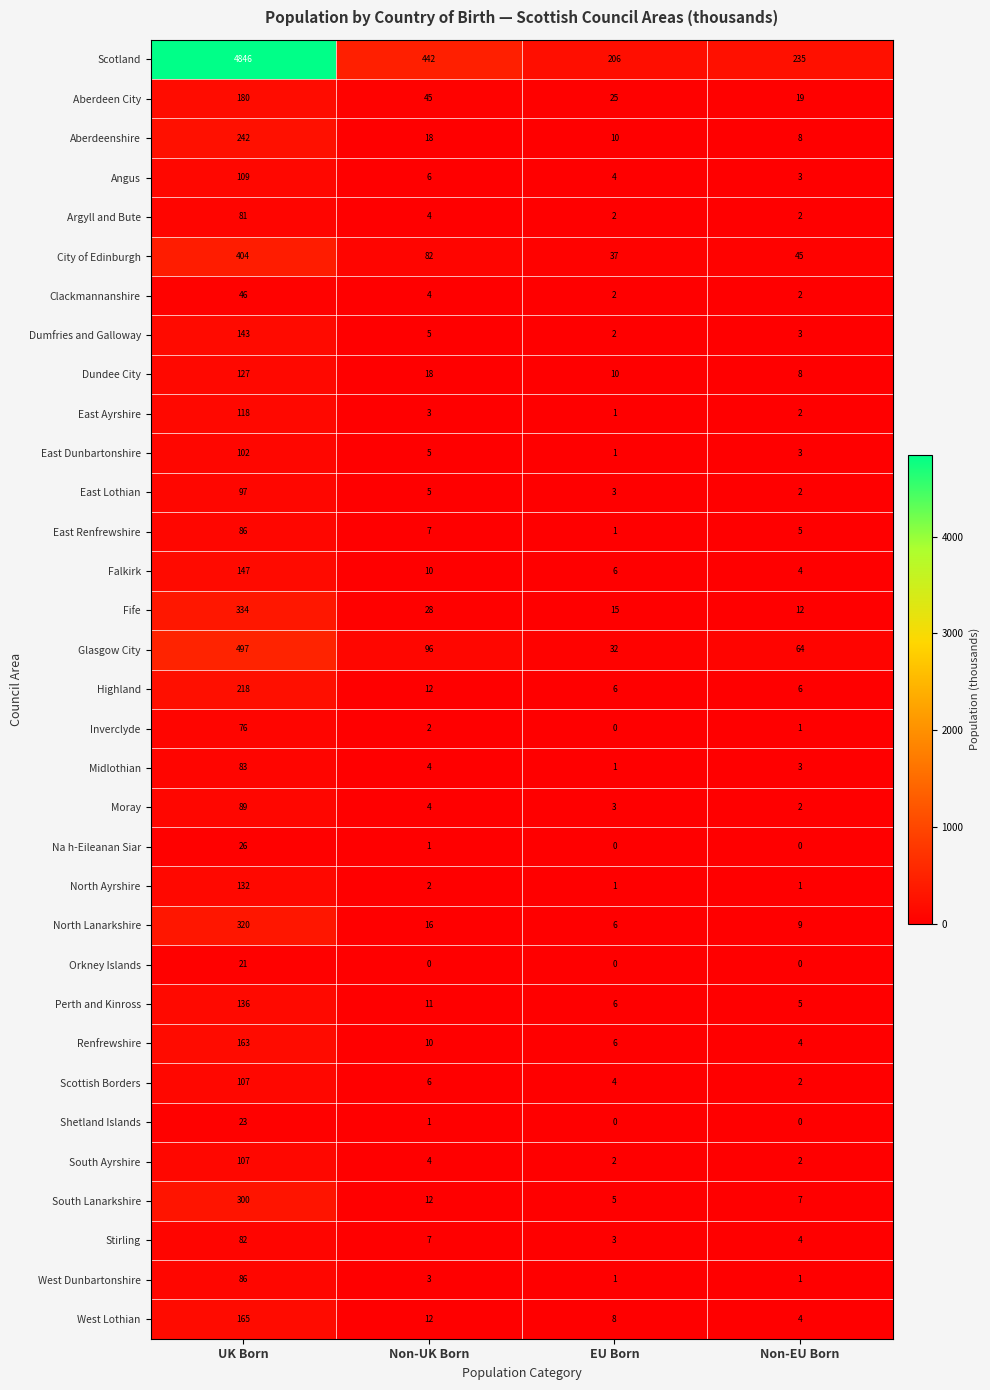

Where does the Aberdeenshire series first go above 18?

UK Born